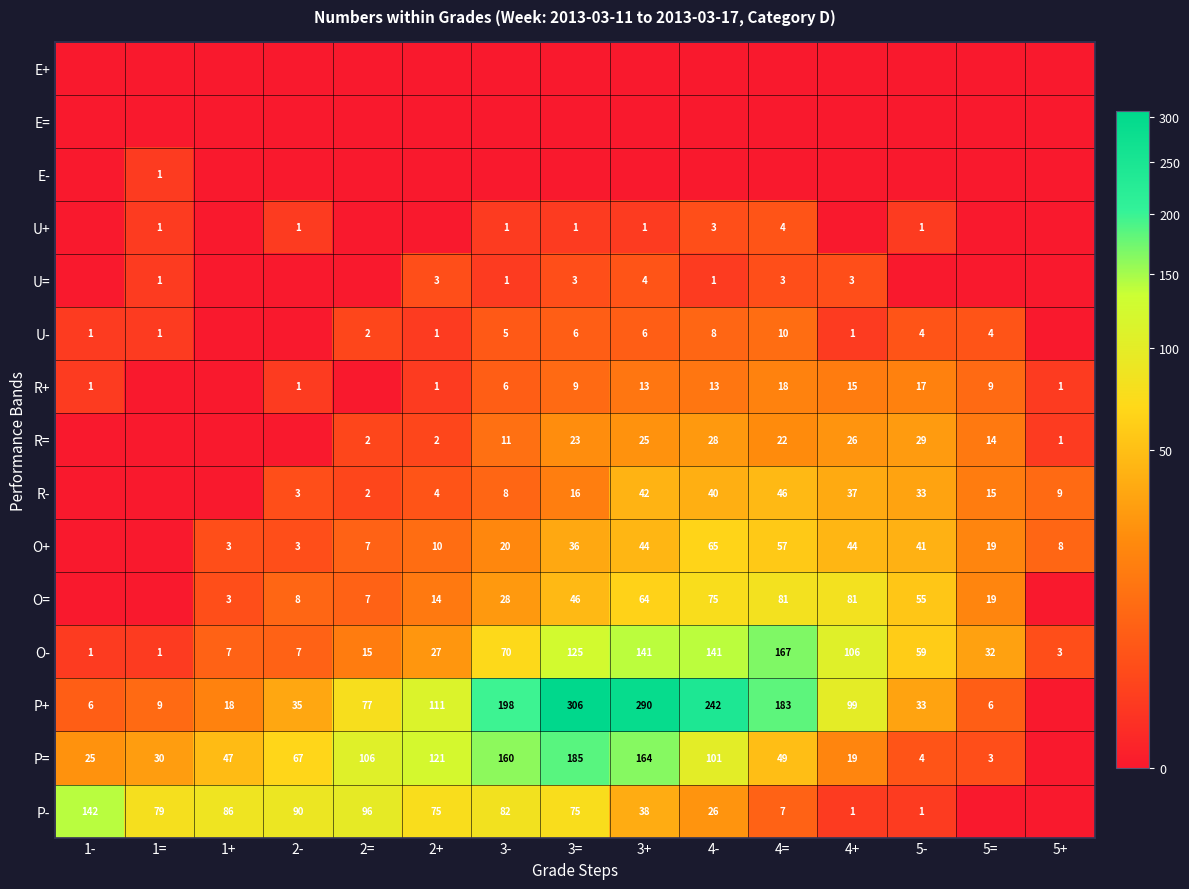

Is it true that U= equals 1 at 3+?

False